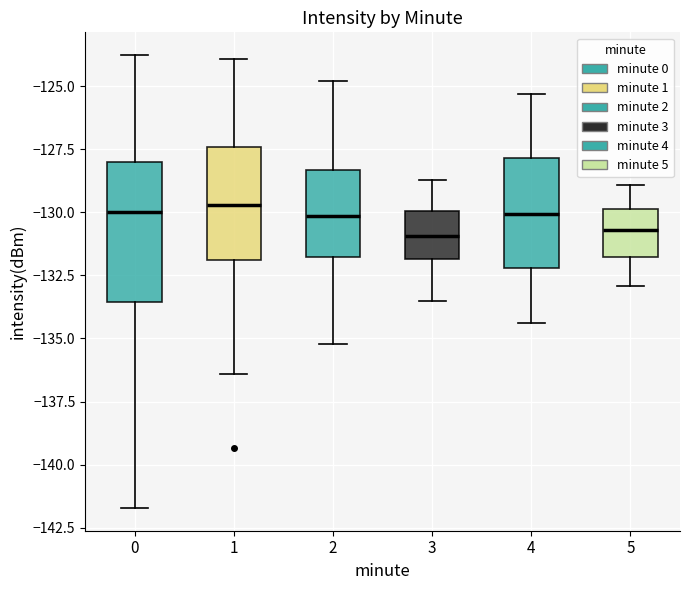

Reading left to right, transcribe this box plot: for each box, give where its median line is, the range the box spans, and where its two whiskers end, as read against the y-axis. The values are not printed on the chart, so give them approximately, as read against the axis.

0: median -130.0, box -133.5 to -128.0, whiskers -141.5 to -124.0
1: median -129.5, box -132.0 to -127.5, whiskers -136.5 to -124.0
2: median -130.0, box -131.5 to -128.5, whiskers -135.0 to -125.0
3: median -131.0, box -132.0 to -130.0, whiskers -133.5 to -128.5
4: median -130.0, box -132.0 to -128.0, whiskers -134.5 to -125.5
5: median -130.5, box -132.0 to -130.0, whiskers -133.0 to -129.0